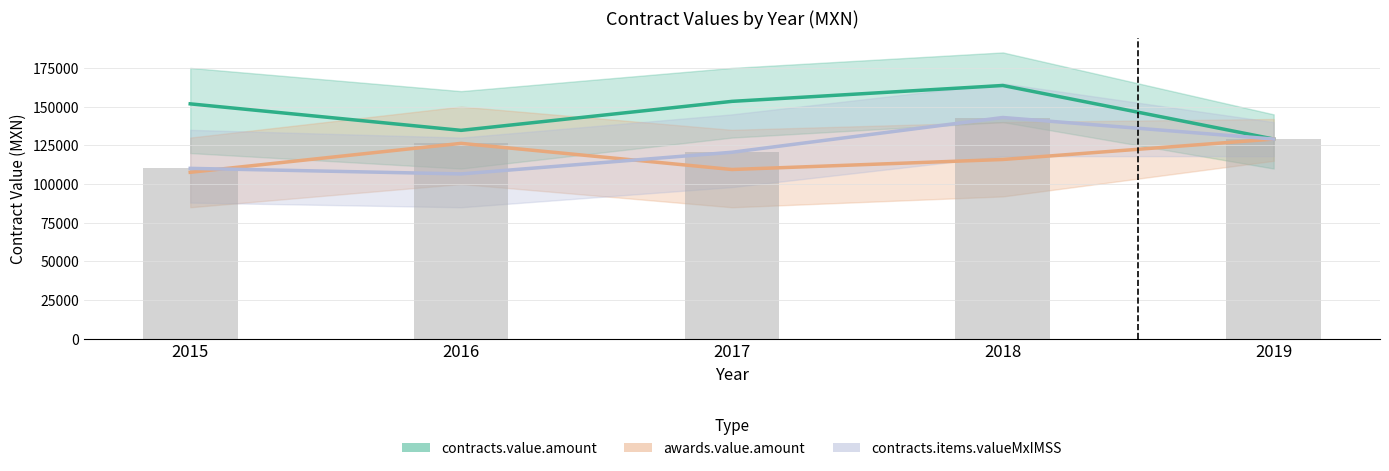

The value of bar_values at 2015 is 47009.6. True or false?

False